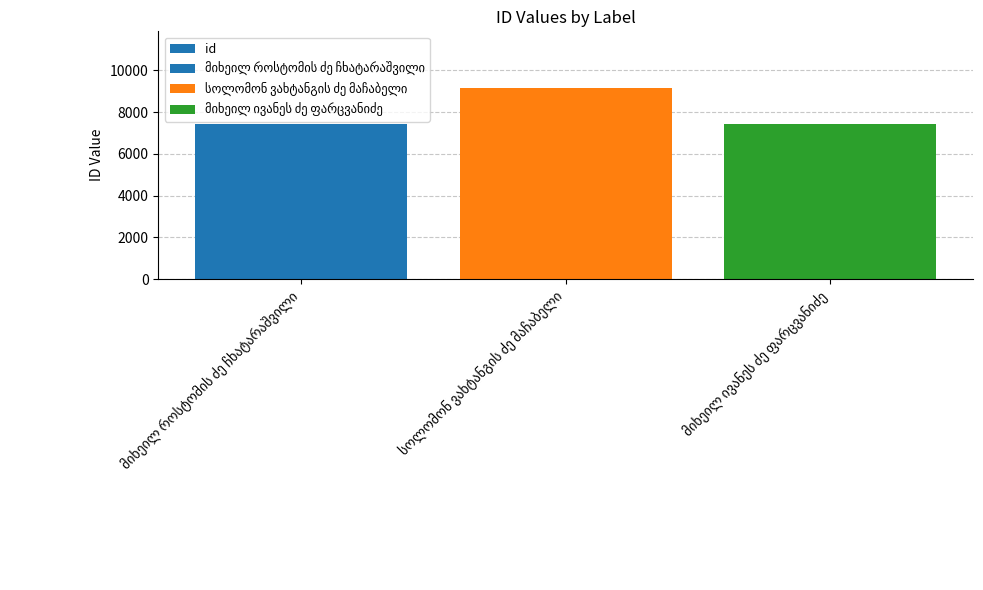

What is the change in value from მიხეილ როსტომის ძე ჩხატარაშვილი to მიხეილ ივანეს ძე ფარცვანიძე?

-8